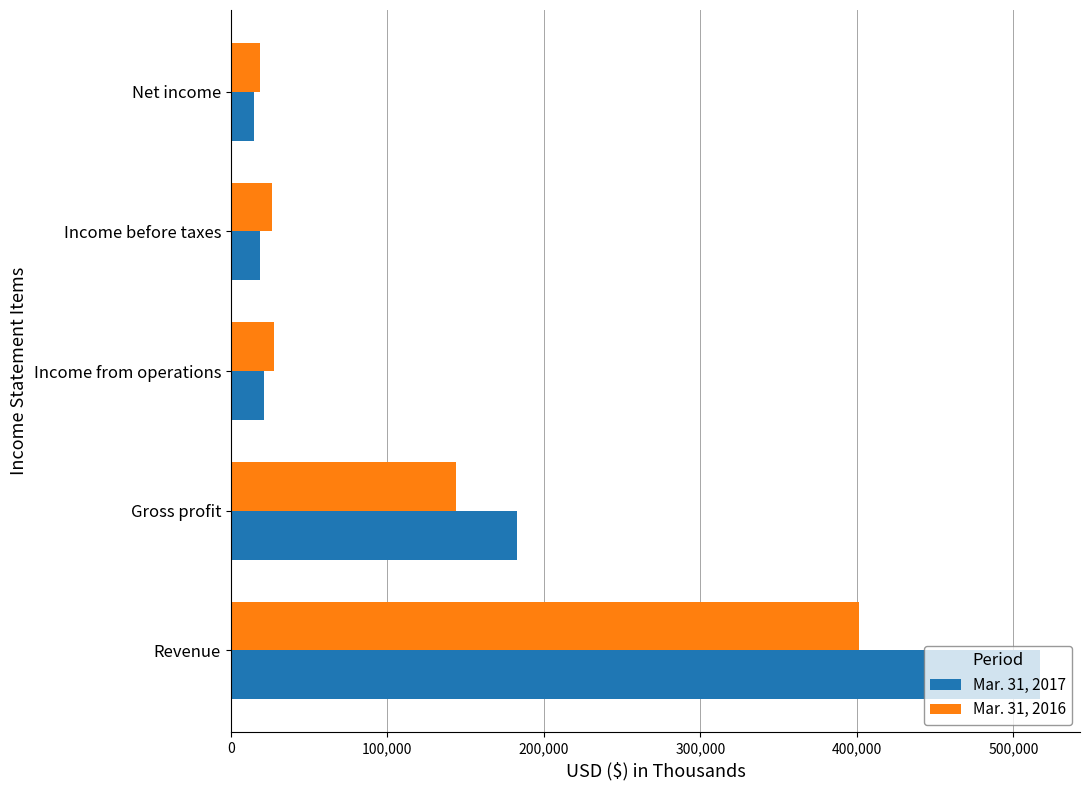

How many data points in Mar. 31, 2016 are less than 27788?

2